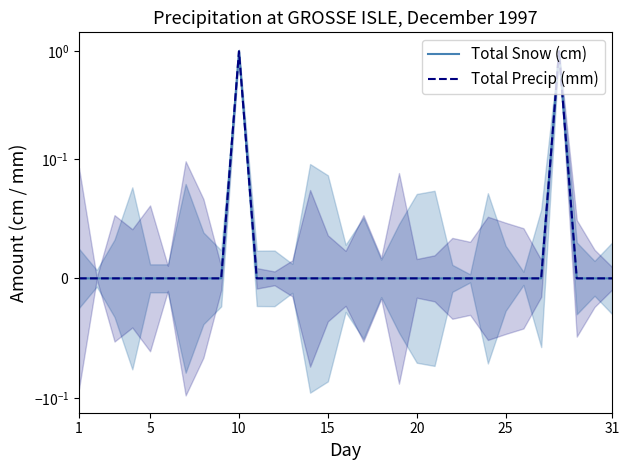

Reading left to right, transcribe all the data shown in this chart.

Total Snow (cm): 0	0	0	0	0	0	0	0	0	1	0	0	0	0	0	0	0	0	0	0	0	0	0	0	0	0	0	1	0	0	0
Total Precip (mm): 0	0	0	0	0	0	0	0	0	1	0	0	0	0	0	0	0	0	0	0	0	0	0	0	0	0	0	1	0	0	0